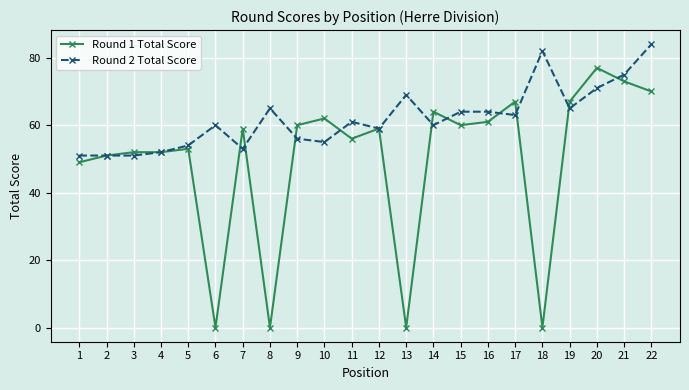

The Round 2 Total Score series shows 22 at 3. True or false?

False